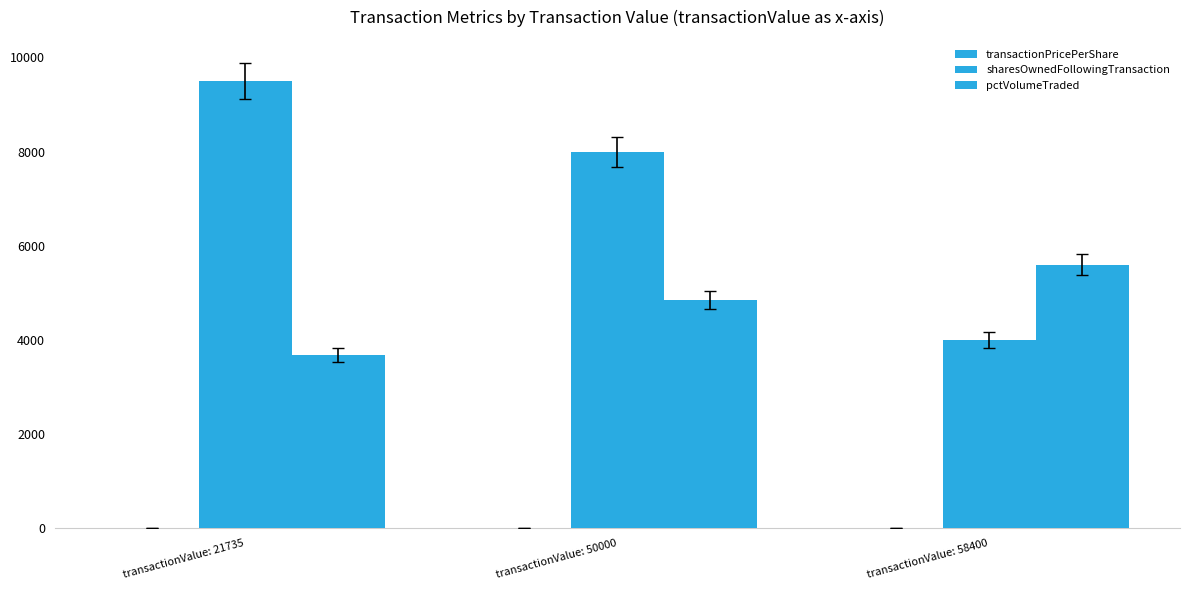

How many groups of bars are there?

3